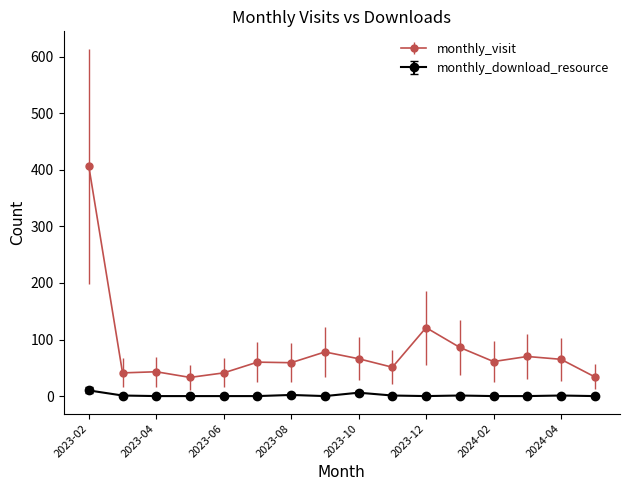

List the series in order of their overall mean, lowest first.

monthly_download_resource, monthly_visit